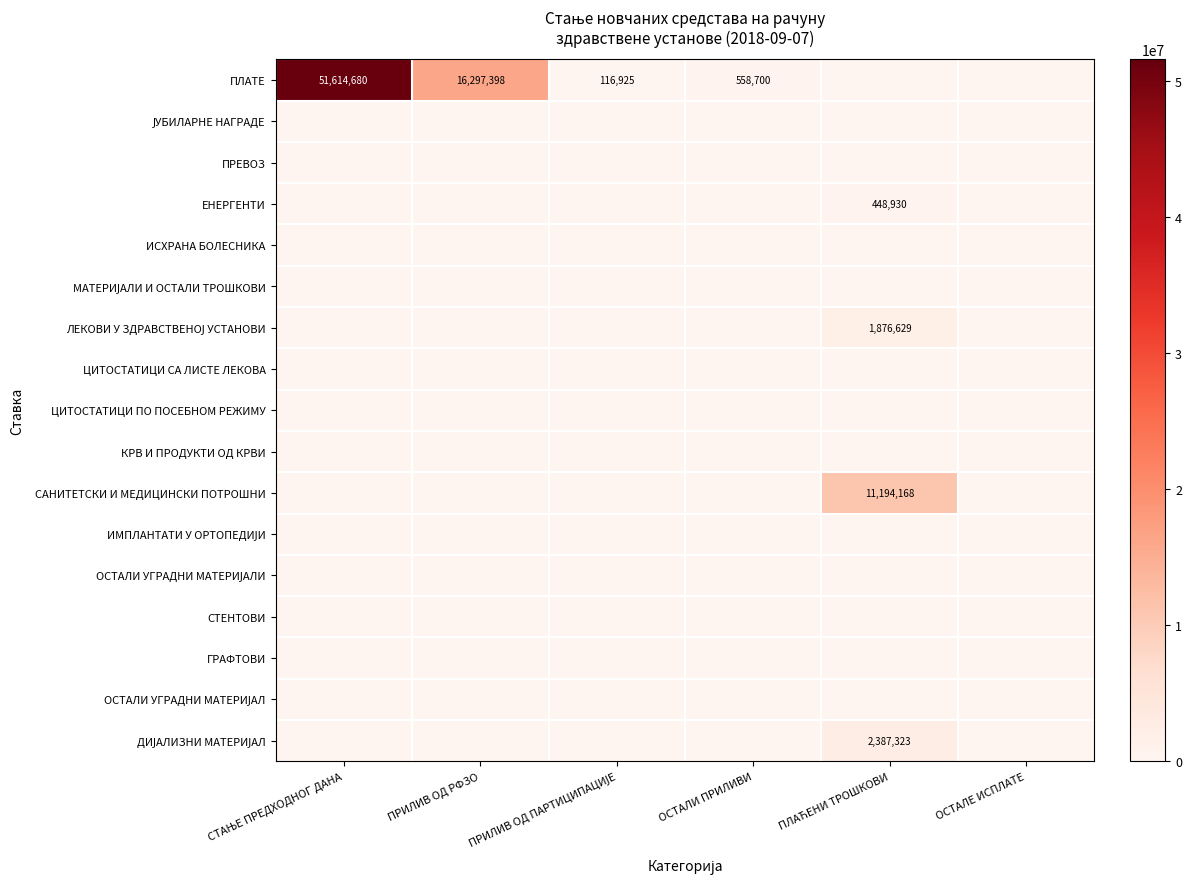

Which label corresponds to the smallest value in the chart?

ПЛАЋЕНИ ТРОШКОВИ